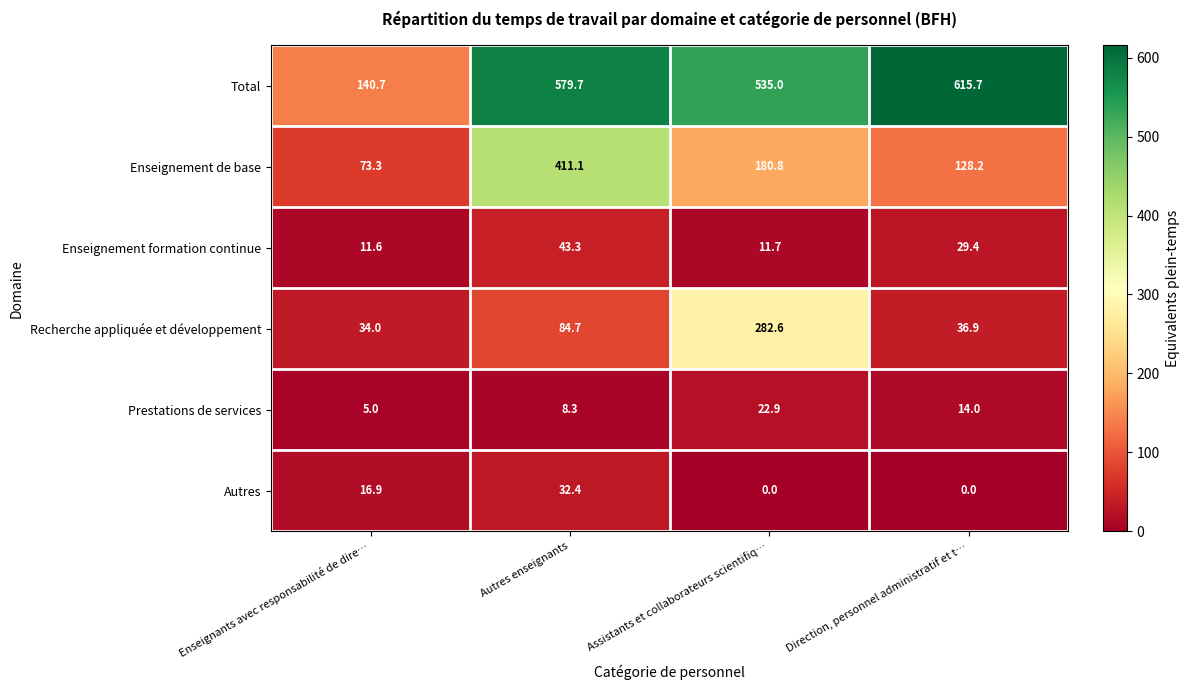

Which category has the highest value in the Enseignement formation continue series?

Autres enseignants